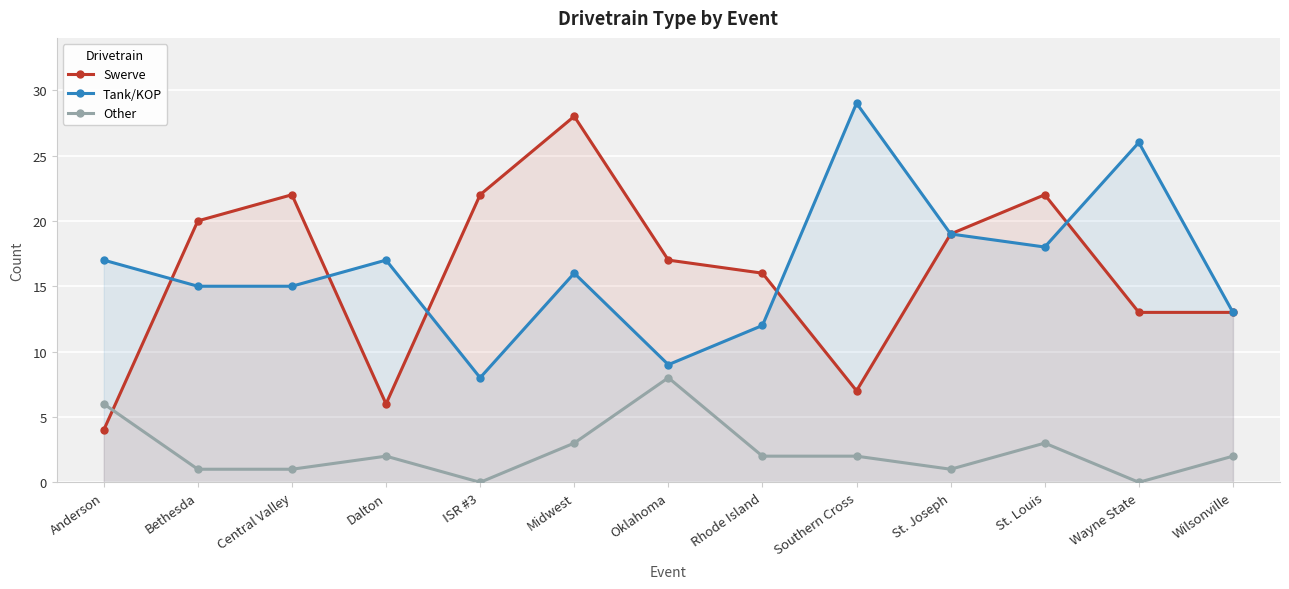

True or false: Tank/KOP has more than 1 points higher than both neighbors.

True